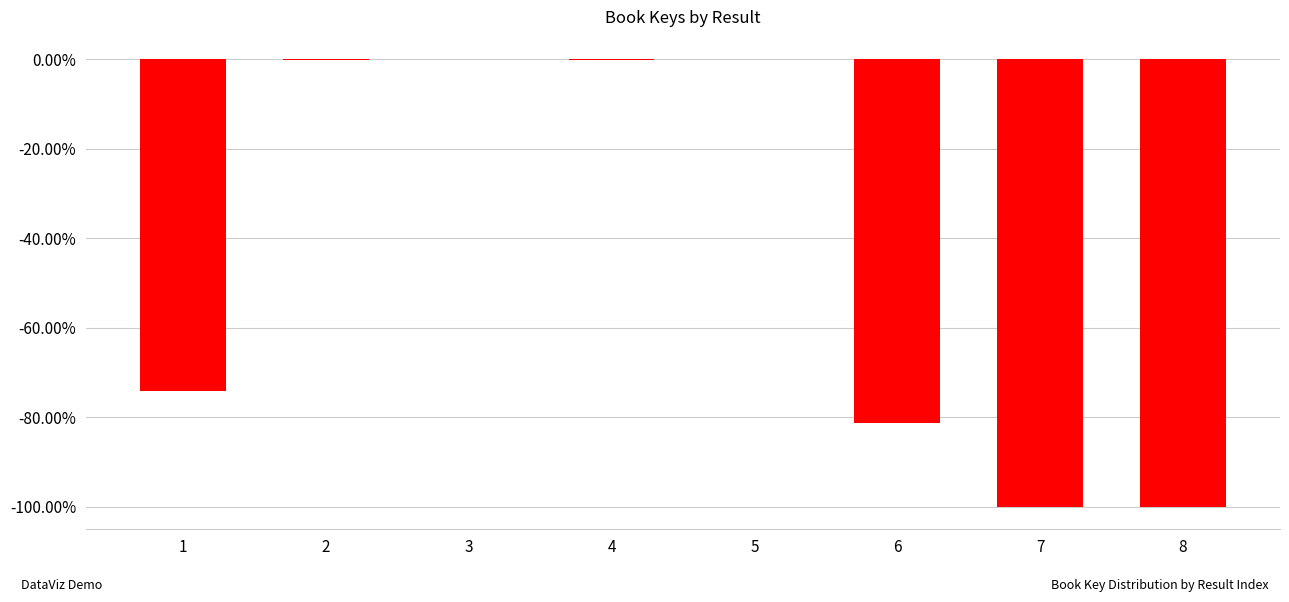

The value at 7 is -1.0. True or false?

True